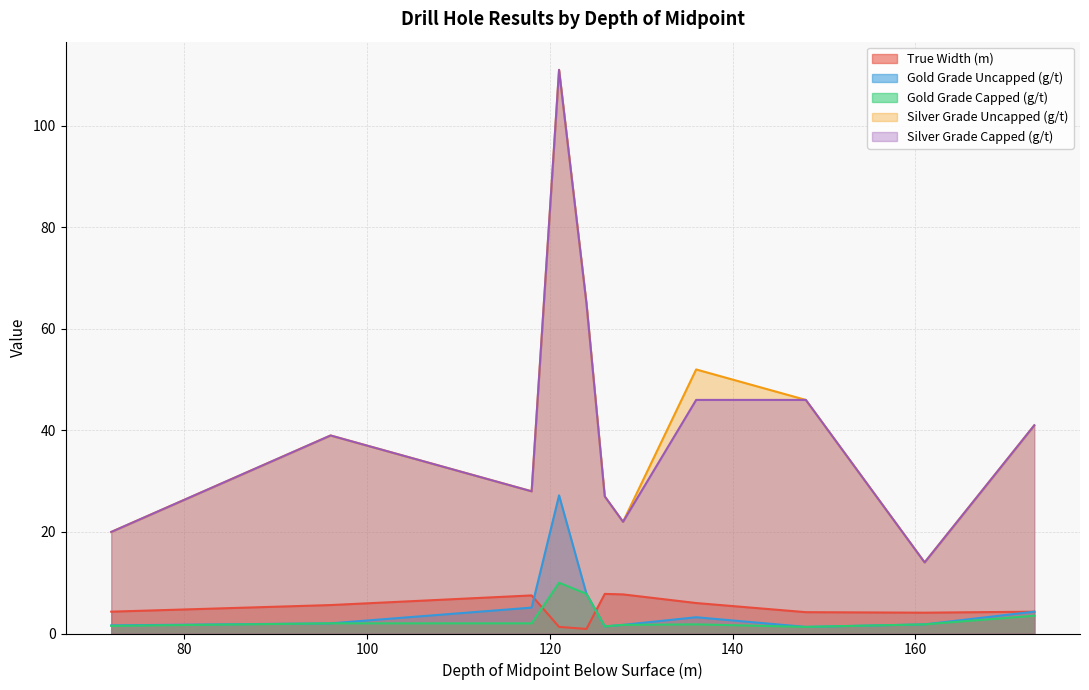

What is the average value of the Silver Grade Uncapped (g/t) series?

42.3